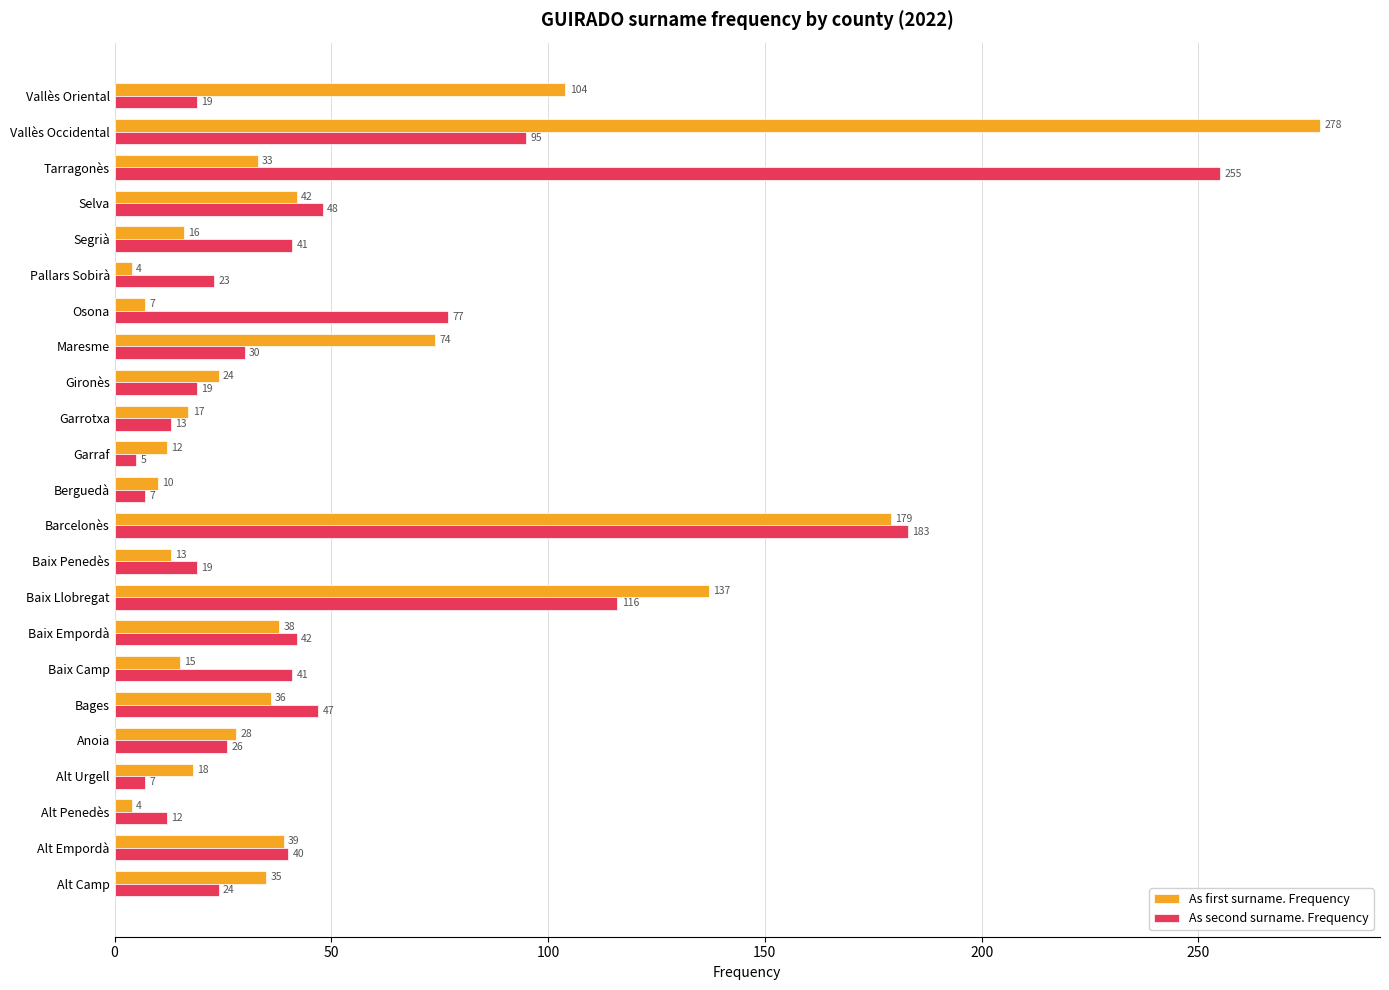

Which label corresponds to the largest value in the chart?

Vallès Occidental